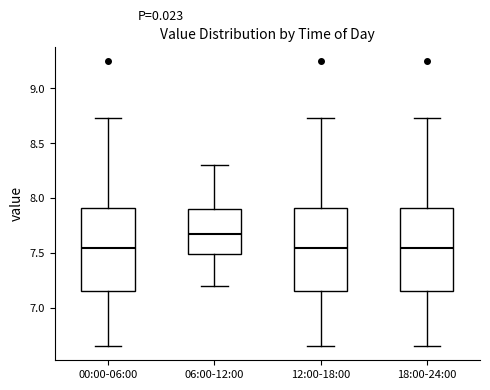

Where is the lower edge of the box for 00:00-06:00 on the y-axis? The values are not printed on the chart, so give them approximately, as read against the axis.

7.15